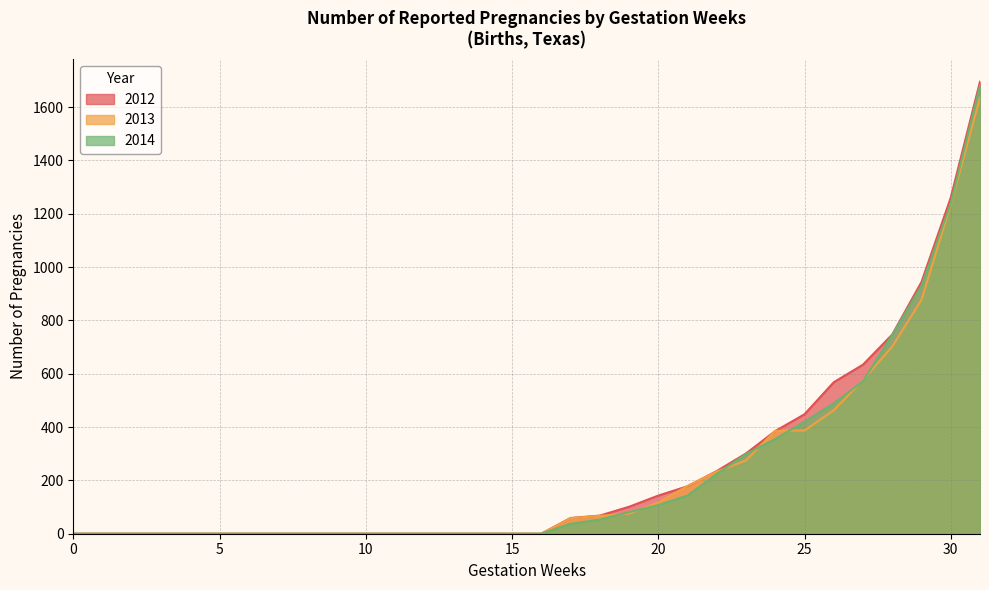

True or false: 2014 and 2012 cross at least once.

False